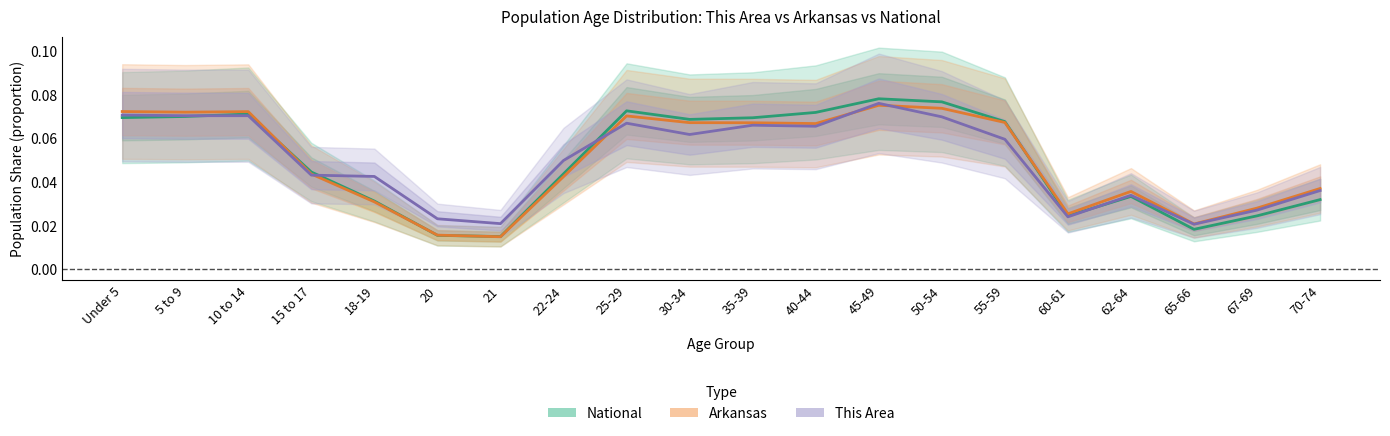

How many series are shown in this chart?

3